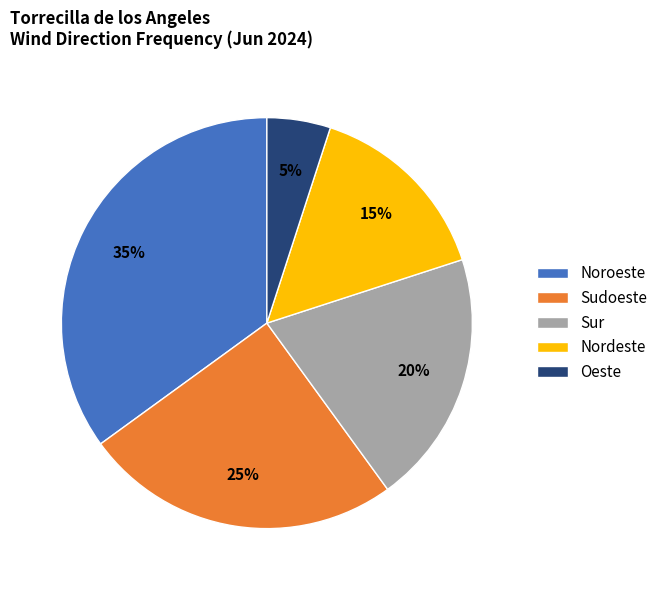

Which category has the smallest portion of the pie?

Oeste